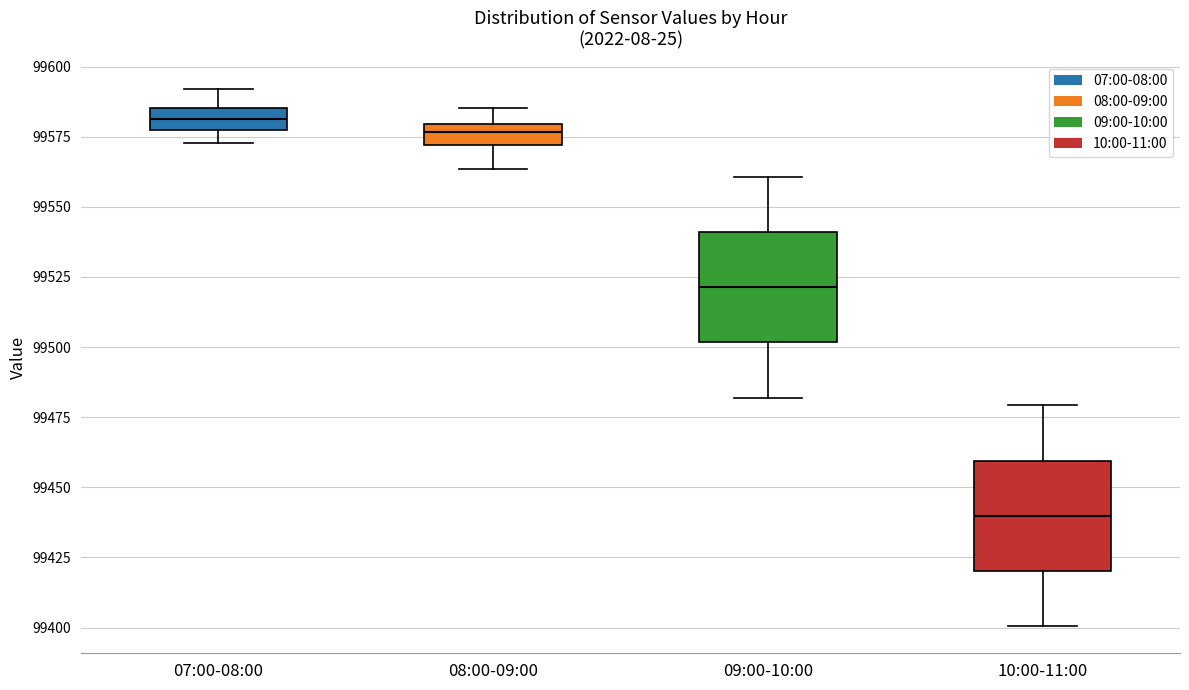

Where is the lower edge of the box for 07:00-08:00 on the y-axis? The values are not printed on the chart, so give them approximately, as read against the axis.

99580